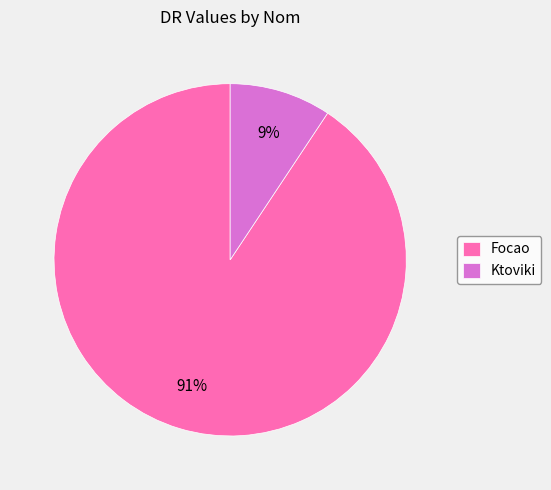

To the nearest percent, what is the average slice percentage?

50%